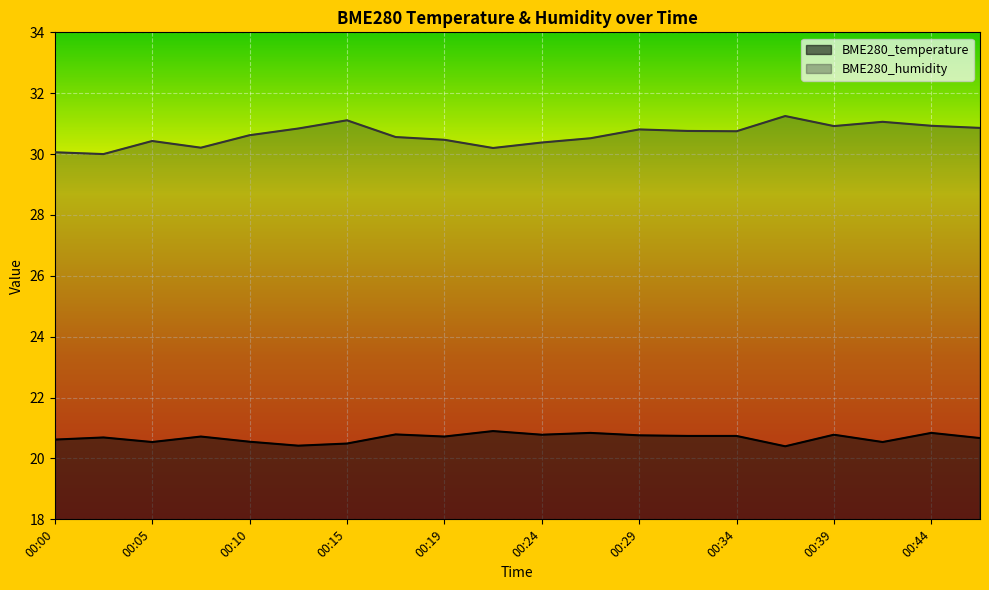

What is the sum of all BME280_humidity values?

612.7